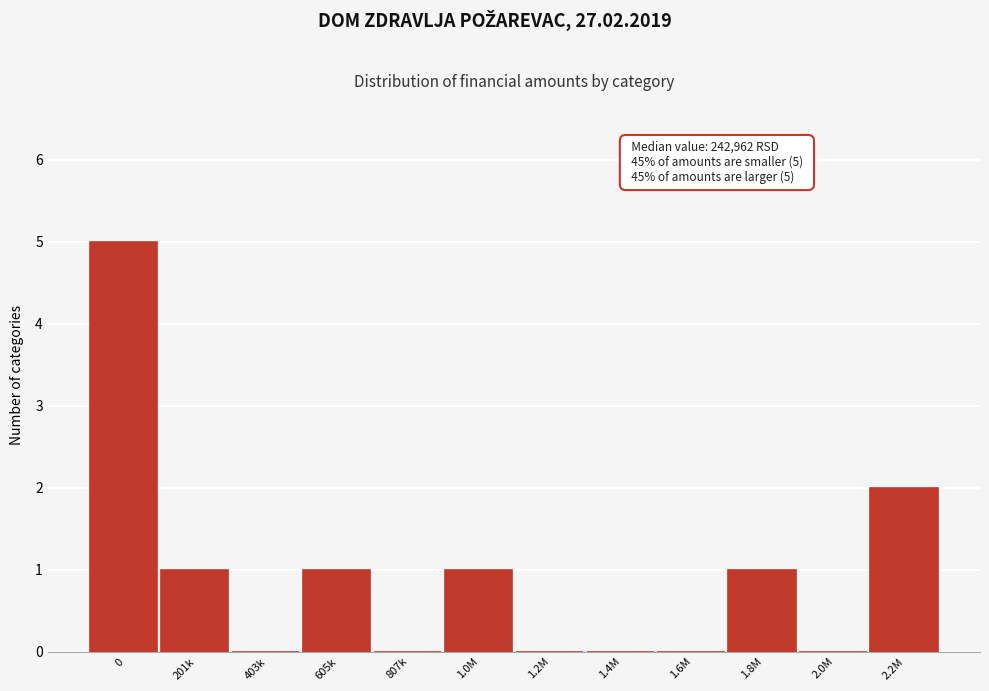

Reading left to right, what are all the values shown in this chart?

0=5	201k=1	403k=0	605k=1	807k=0	1.0M=1	1.2M=0	1.4M=0	1.6M=0	1.8M=1	2.0M=0	2.2M=2